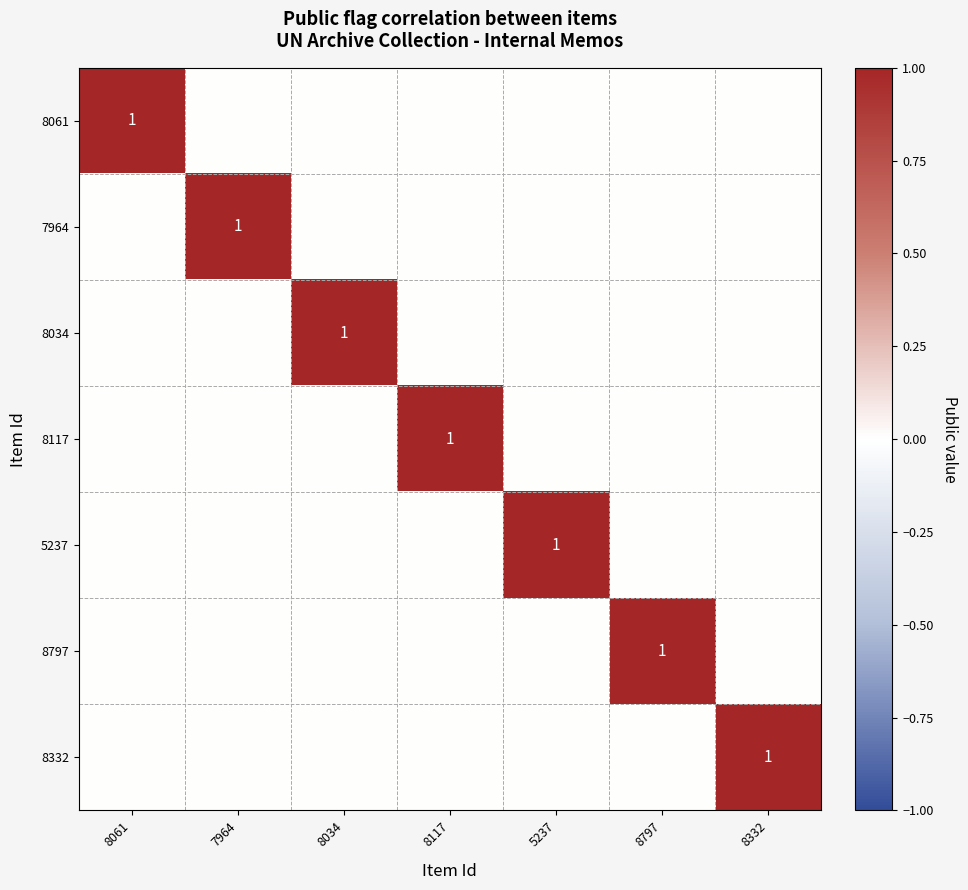

Which has a higher value, 7964 or 5237?

7964